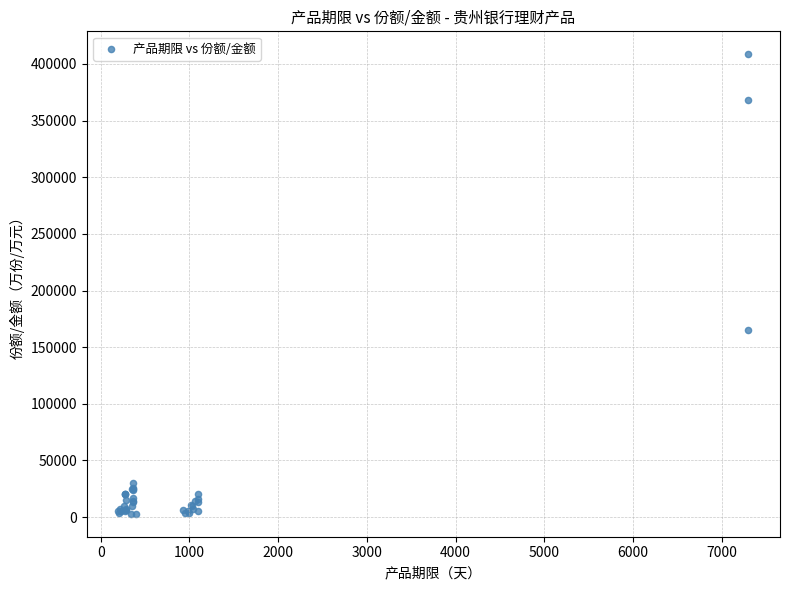

What Y value in the scatter plot is closest to 205747?

164967